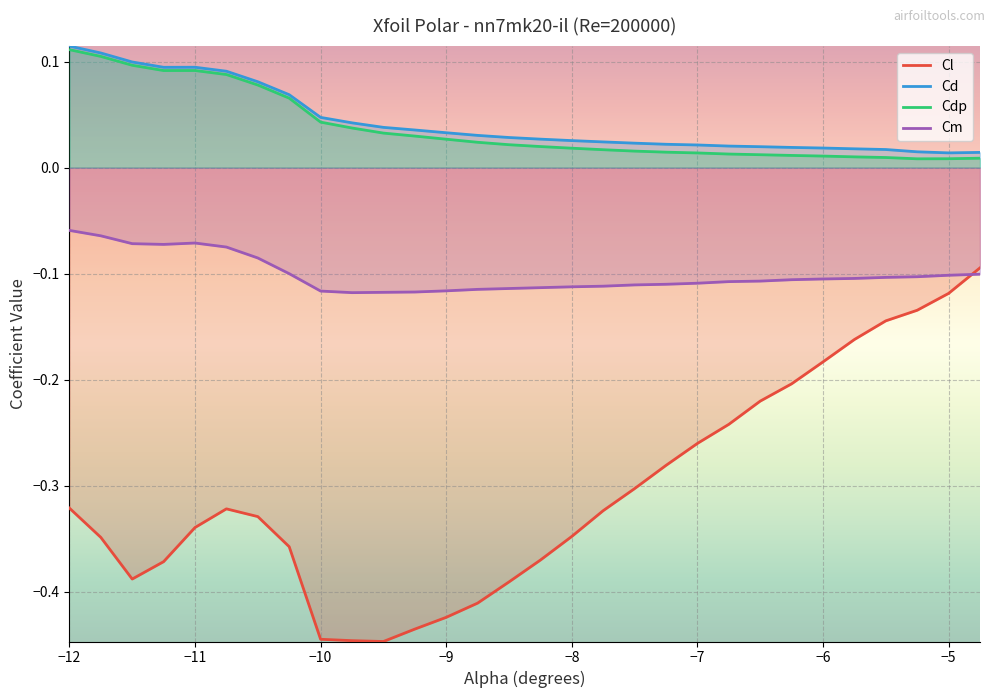

What is the label of the 5th point from the left?

-11.0